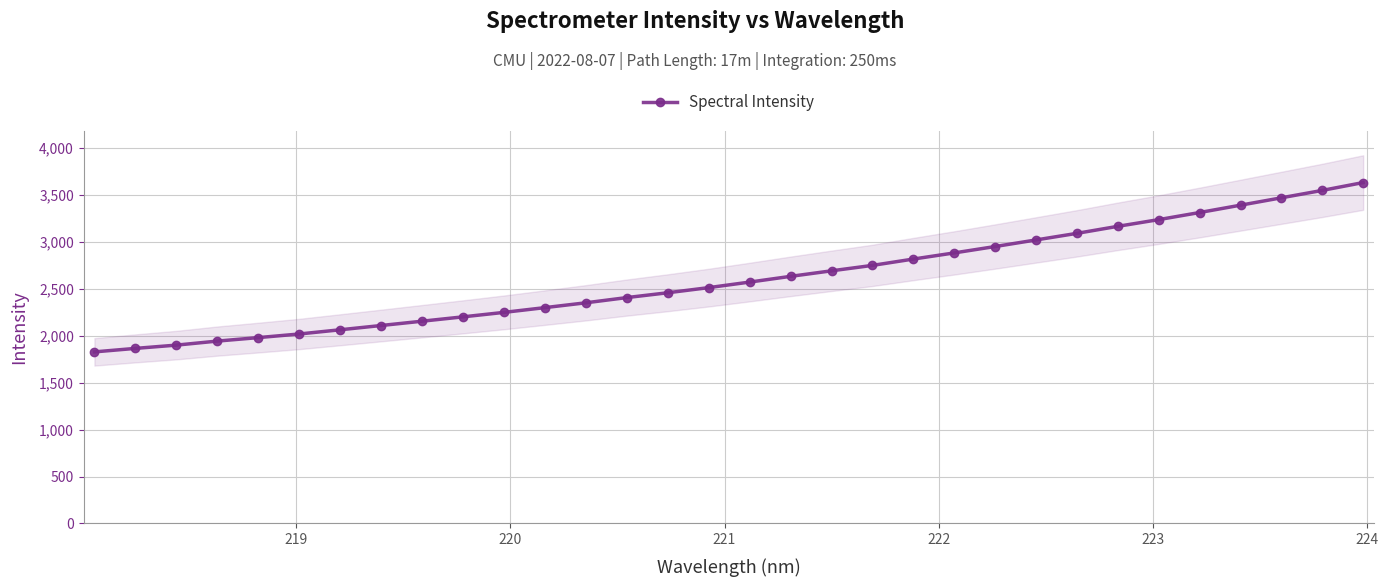

Reading right to left, what are all the values shown in this chart?

3633.0	3549.6	3470.7	3392.0	3313.9	3238.1	3166.7	3091.9	3021.6	2951.5	2883.4	2817.9	2750.3	2692.5	2633.6	2572.5	2513.5	2458.8	2407.5	2351.8	2300.4	2249.7	2202.1	2155.7	2109.8	2064.3	2019.3	1980.8	1943.7	1900.7	1865.8	1828.6